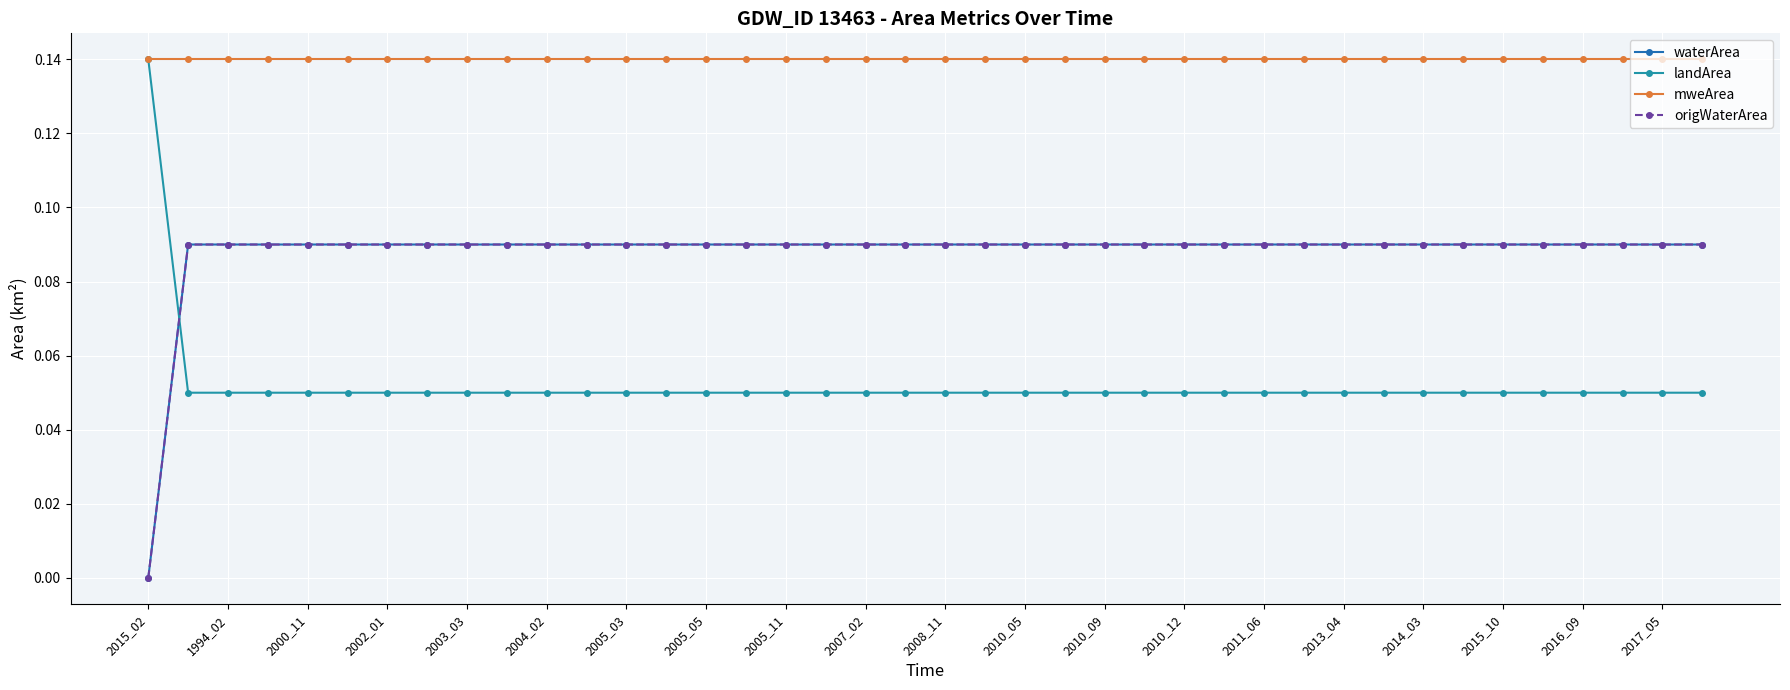

What is the value of the origWaterArea point at the 31st from the left?

0.1